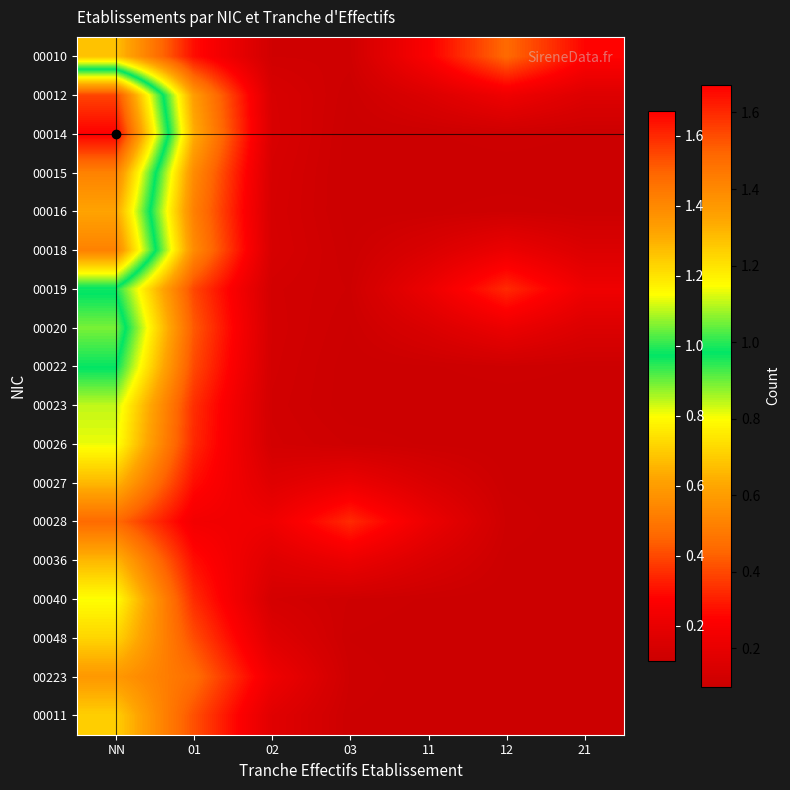

Which category has the highest value across all series?

NN